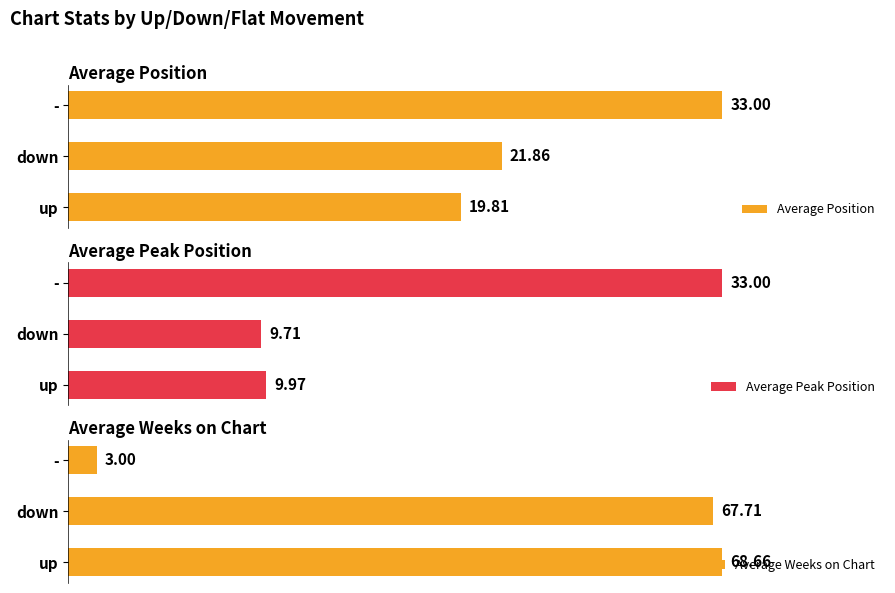

What is the average value of the Average Peak Position series?

17.6